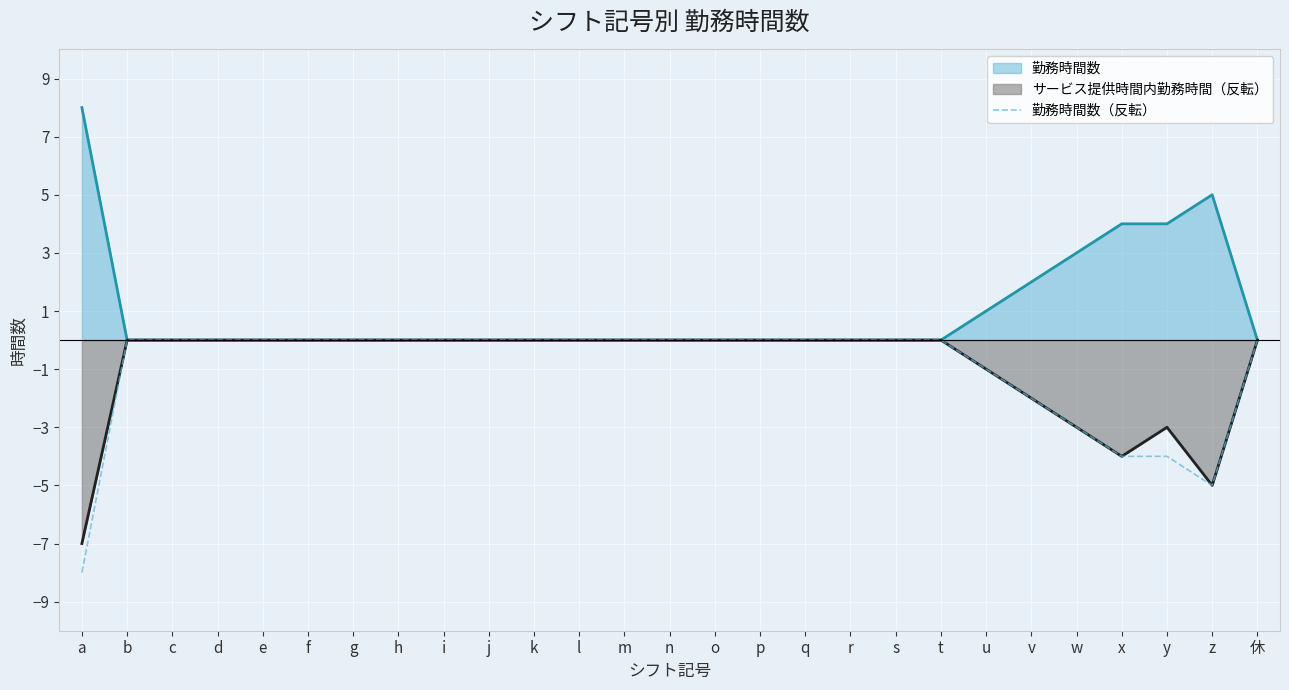

What position from the left is b?

2